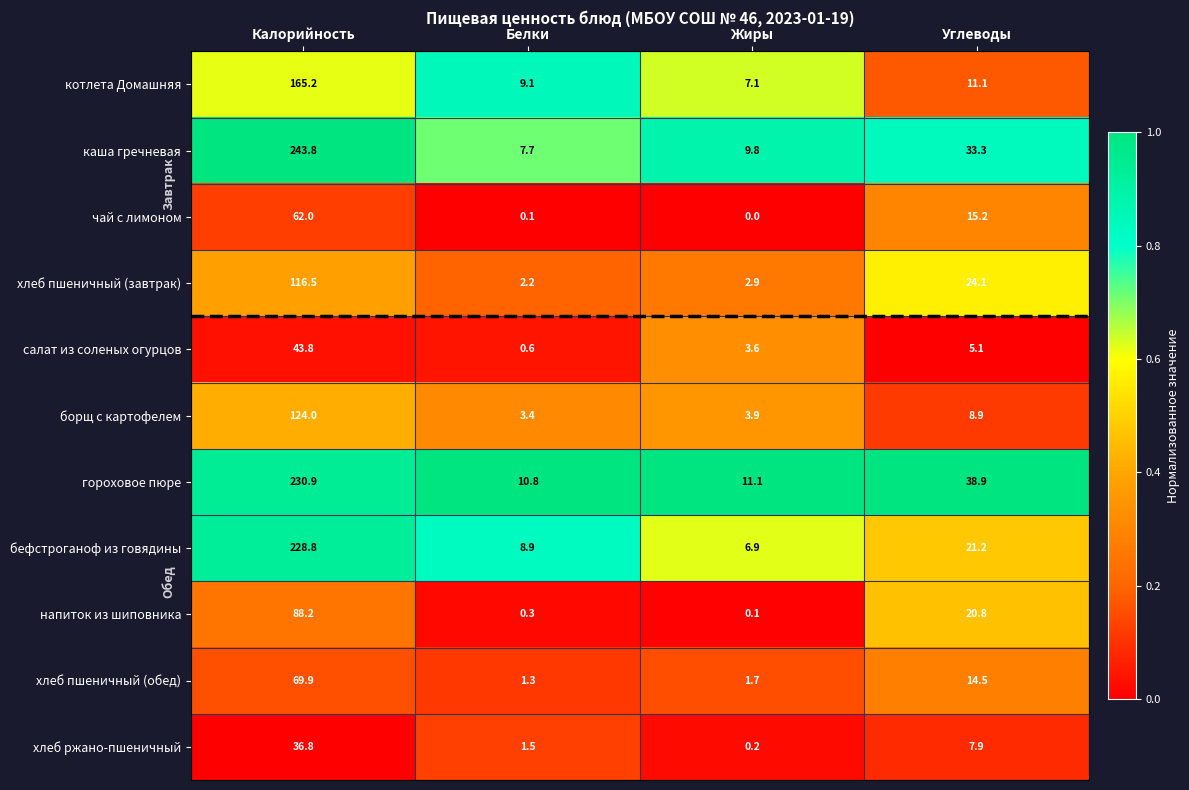

List the series in order of their peak value, lowest first.

хлеб ржано-пшеничный, салат из соленых огурцов, чай с лимоном, хлеб пшеничный (обед), напиток из шиповника, хлеб пшеничный (завтрак), борщ с картофелем, котлета Домашняя, бефстроганоф из говядины, гороховое пюре, каша гречневая